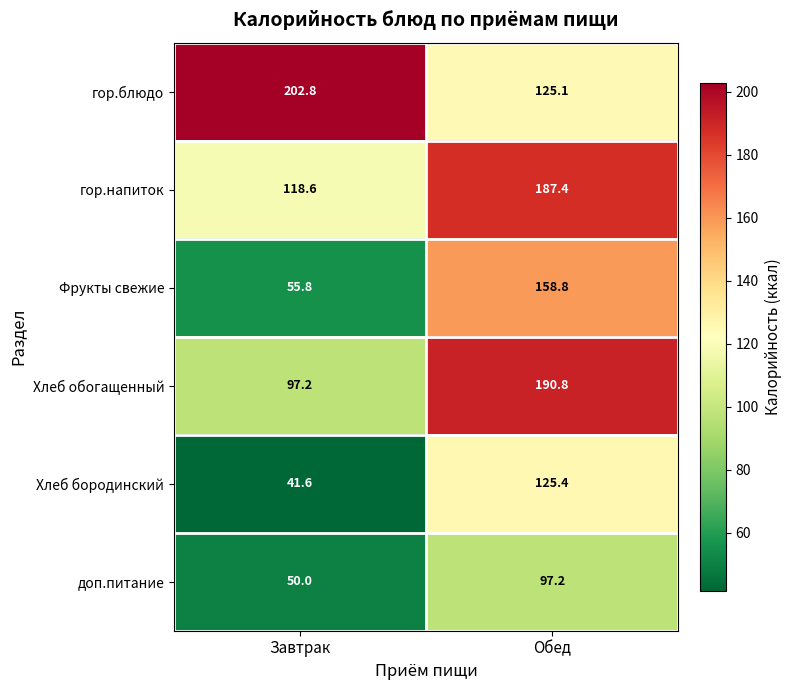

How many data points in доп.питание are above 97?

1